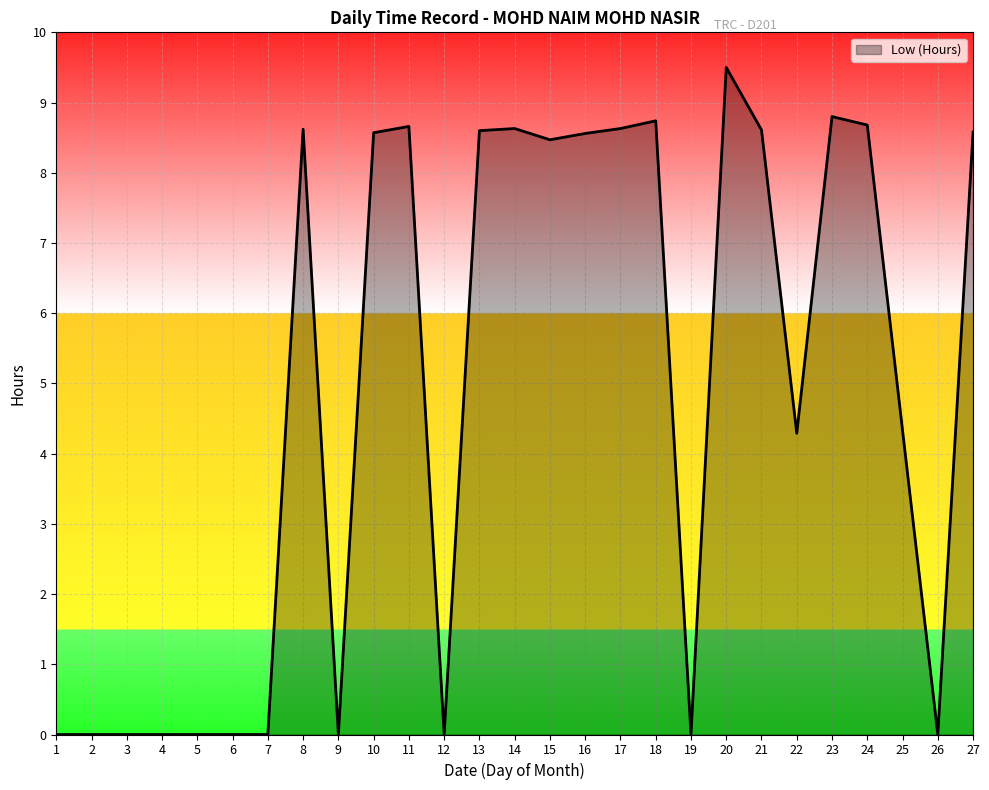

Which category has the highest value across all series?

20